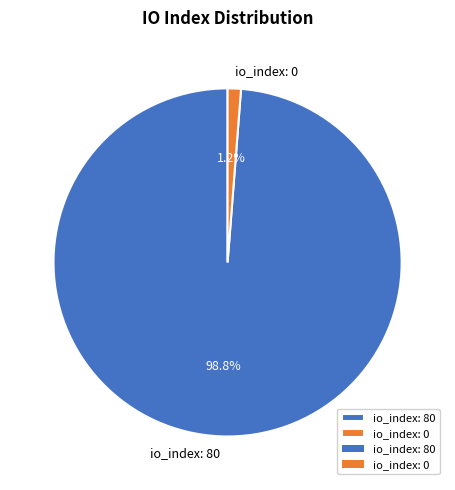

Rank the categories by value from highest to lowest.

io_index: 80, io_index: 0